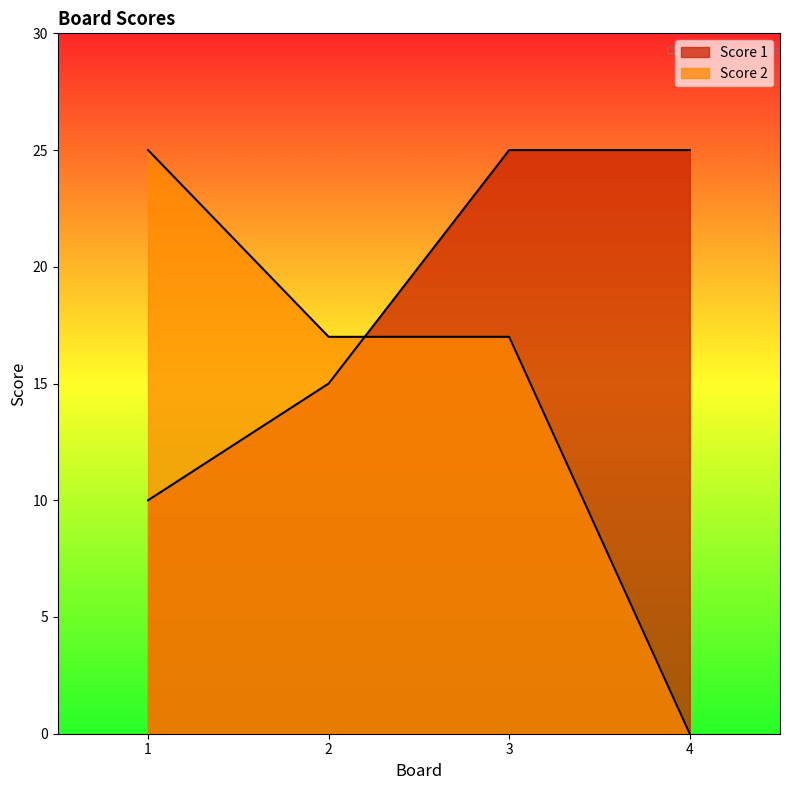

Which series ends up on top after the final intersection of Score 2 and Score 1?

Score 1